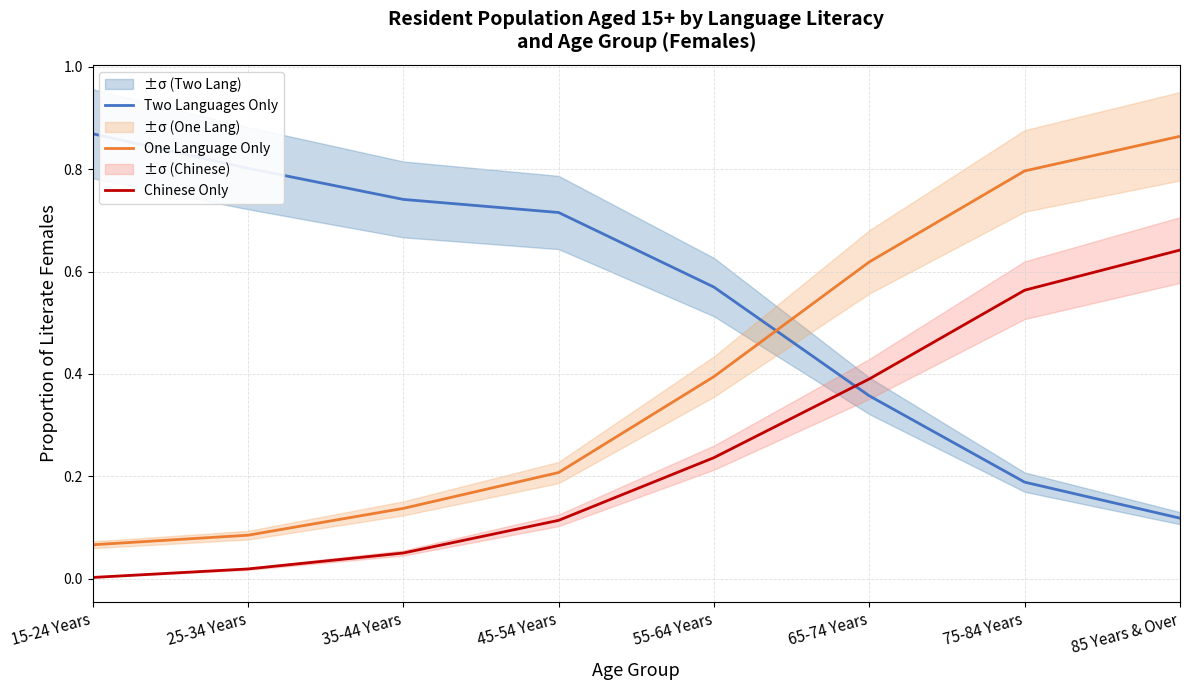

Reading left to right, list all the values displayed in this chart.

Two Languages Only: 15-24 Years=0.9	25-34 Years=0.8	35-44 Years=0.7	45-54 Years=0.7	55-64 Years=0.6	65-74 Years=0.4	75-84 Years=0.2	85 Years & Over=0.1
One Language Only: 15-24 Years=0.1	25-34 Years=0.1	35-44 Years=0.1	45-54 Years=0.2	55-64 Years=0.4	65-74 Years=0.6	75-84 Years=0.8	85 Years & Over=0.9
Chinese Only: 15-24 Years=0.0	25-34 Years=0.0	35-44 Years=0.1	45-54 Years=0.1	55-64 Years=0.2	65-74 Years=0.4	75-84 Years=0.6	85 Years & Over=0.6